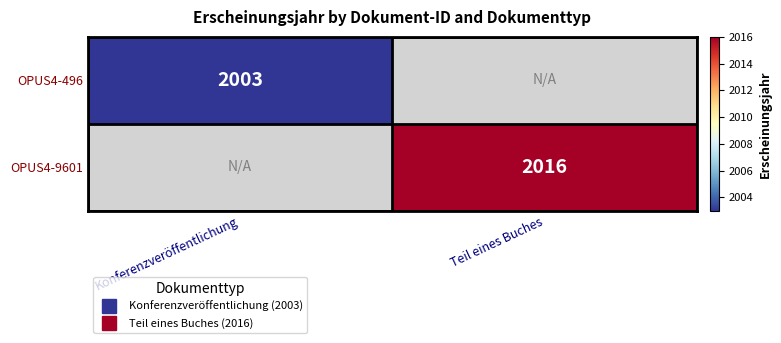

What is the greatest value displayed?

2016.0